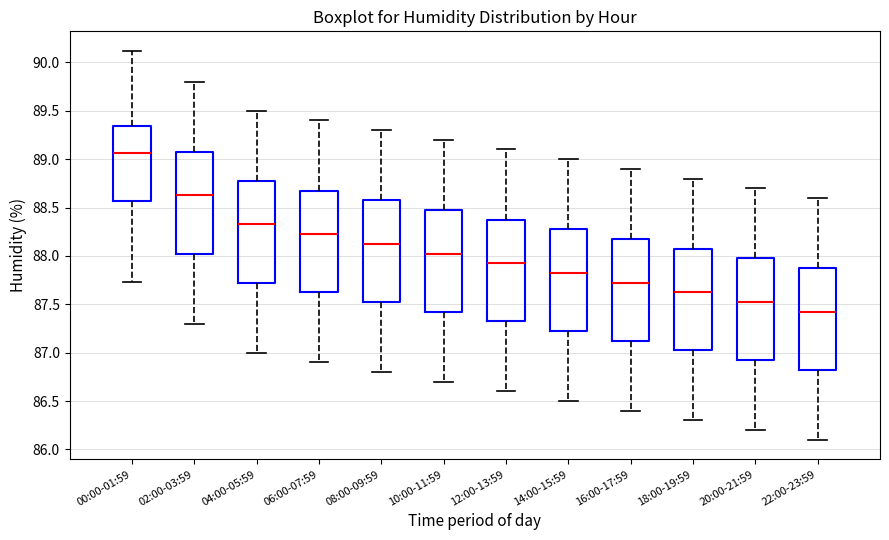

Which box has the lowest median line?

22:00-23:59